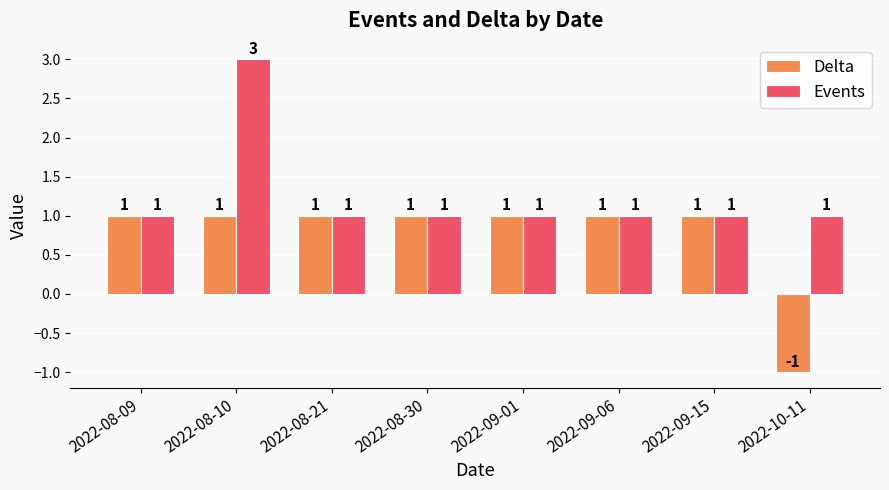

Reading left to right, what are all the values shown in this chart?

Delta: 2022-08-09=1	2022-08-10=1	2022-08-21=1	2022-08-30=1	2022-09-01=1	2022-09-06=1	2022-09-15=1	2022-10-11=-1
Events: 2022-08-09=1	2022-08-10=3	2022-08-21=1	2022-08-30=1	2022-09-01=1	2022-09-06=1	2022-09-15=1	2022-10-11=1